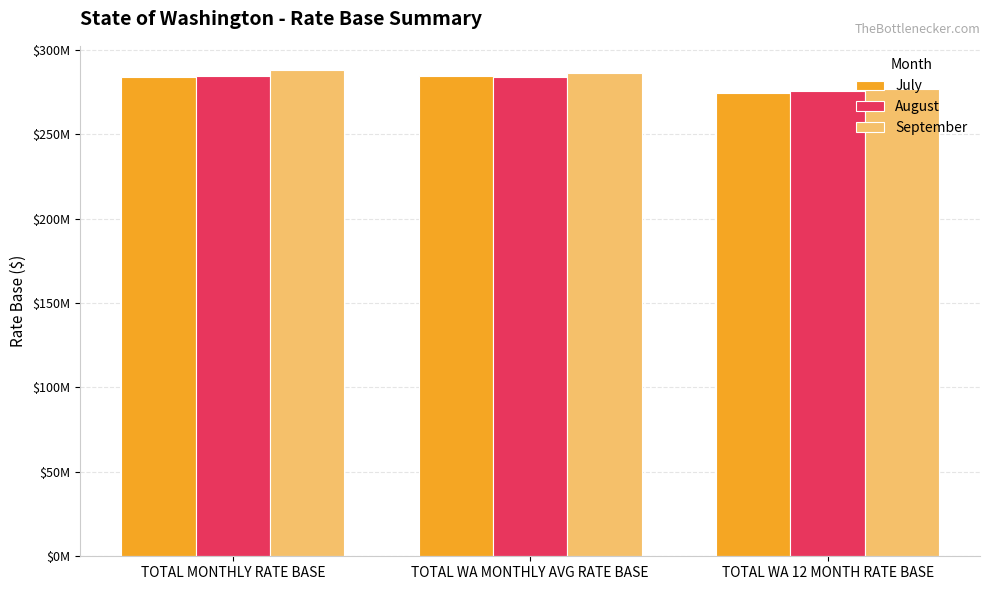

Which category has the highest value in the August series?

TOTAL MONTHLY RATE BASE